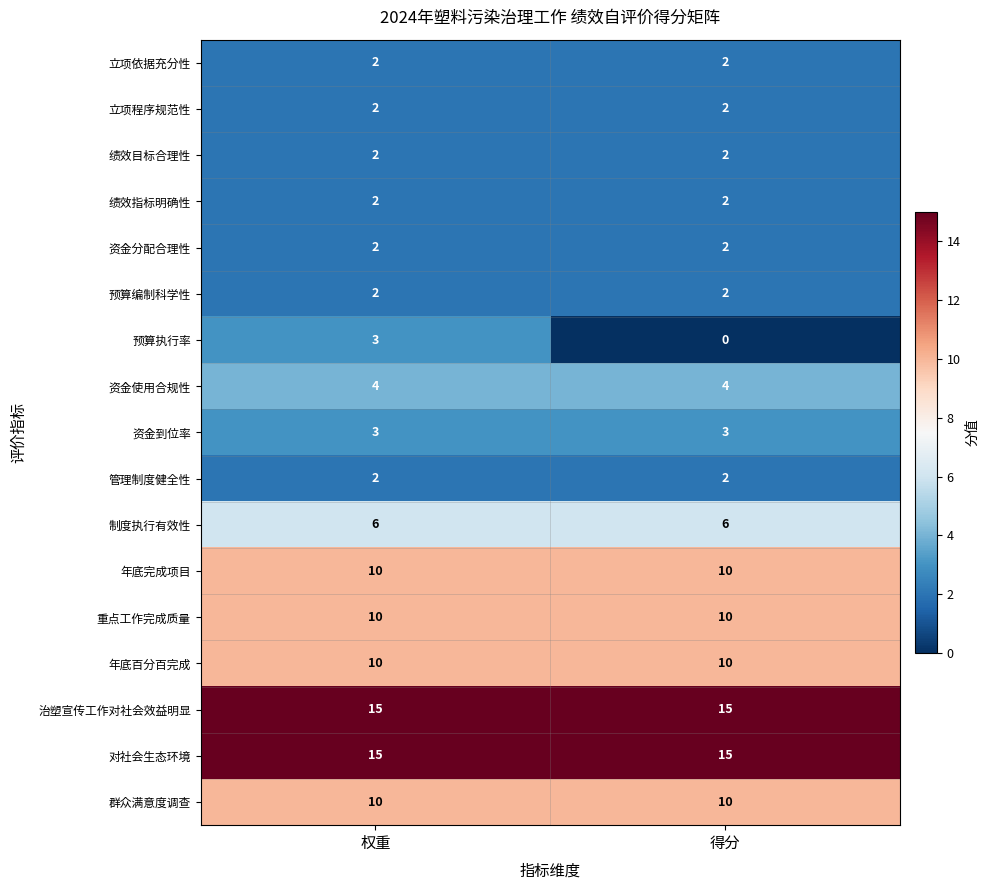

True or false: 年底百分百完成 has a value of 13 at 得分.

False